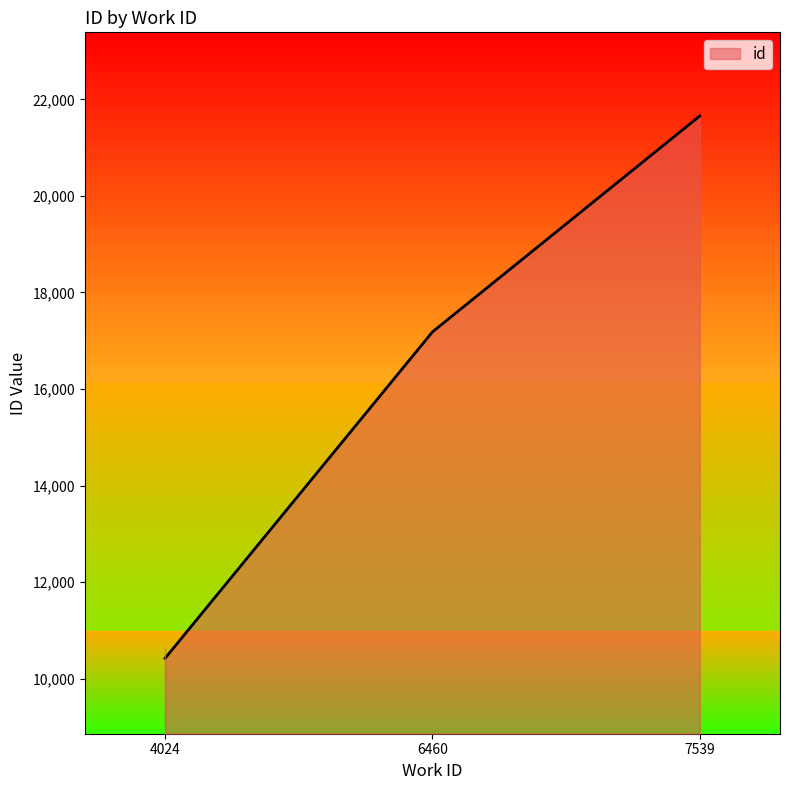

The chart shows a value of 14729 at 4024. True or false?

False